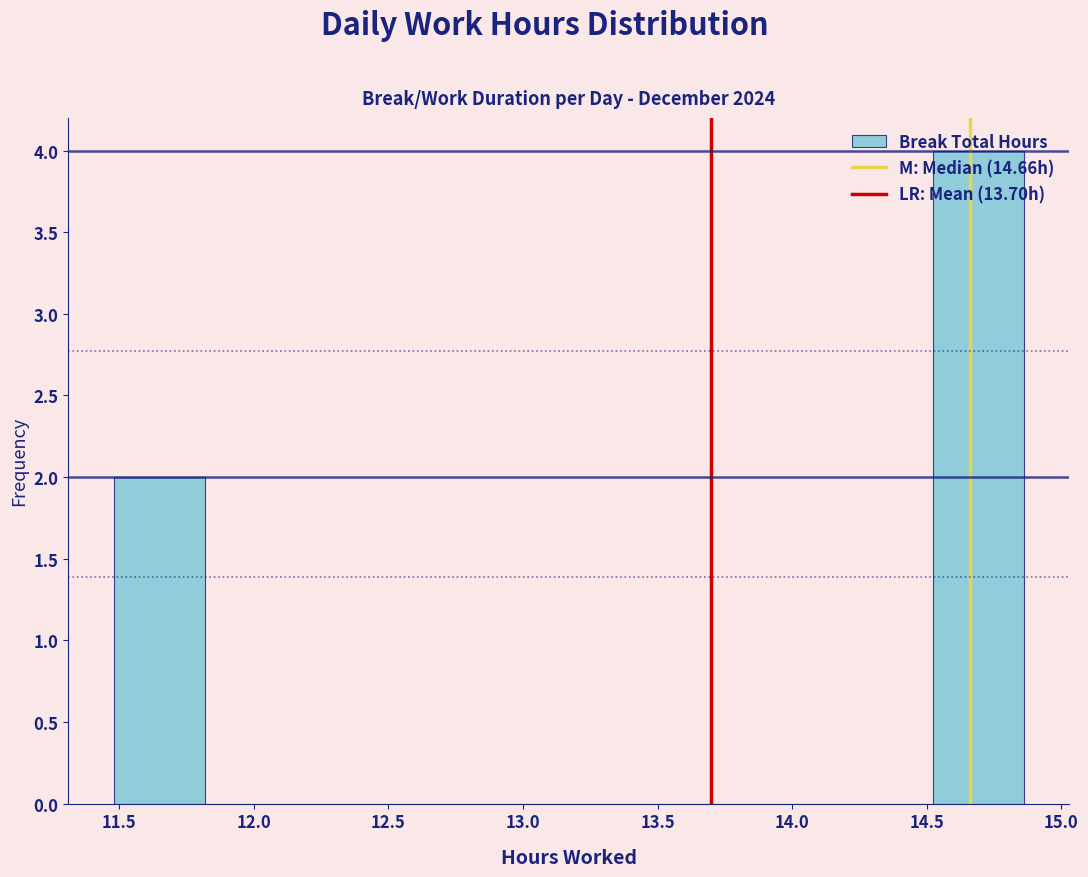

How tall is the bar that spans 14.50 to 14.85 on the x-axis? Neither the bar edges nor the heights are printed on the chart, so give them approximately, as read against the axes.

4